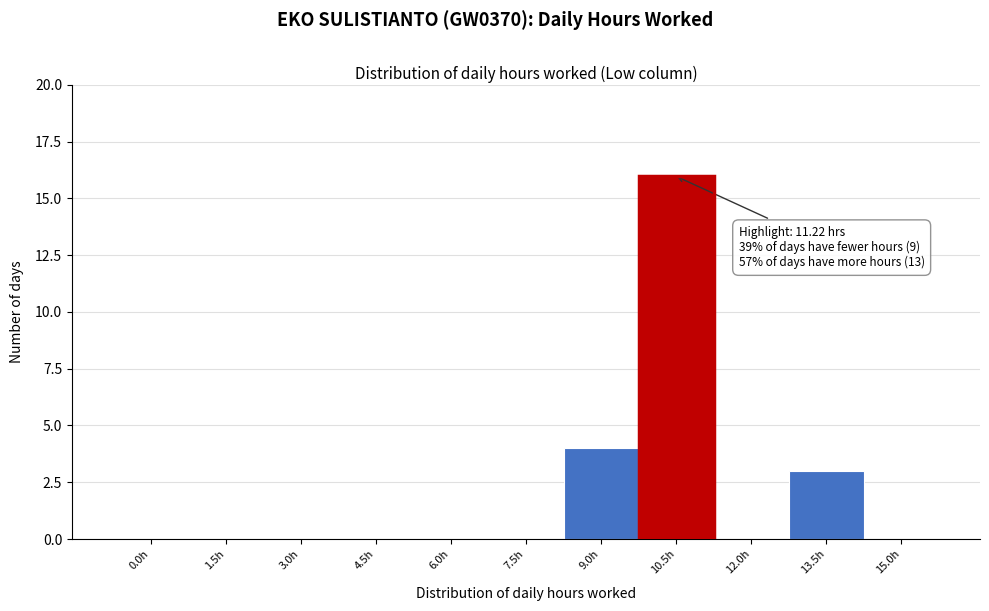

Reading right to left, what are all the values shown in this chart?

15.0h=0	13.5h=3	12.0h=0	10.5h=16	9.0h=4	7.5h=0	6.0h=0	4.5h=0	3.0h=0	1.5h=0	0.0h=0